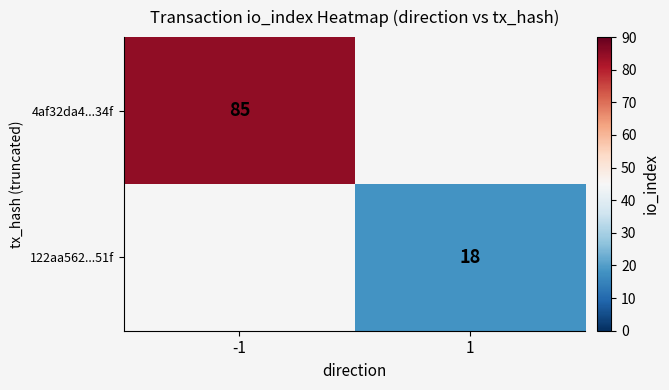

Is it true that 4af32da4...34f equals 146 at -1?

False